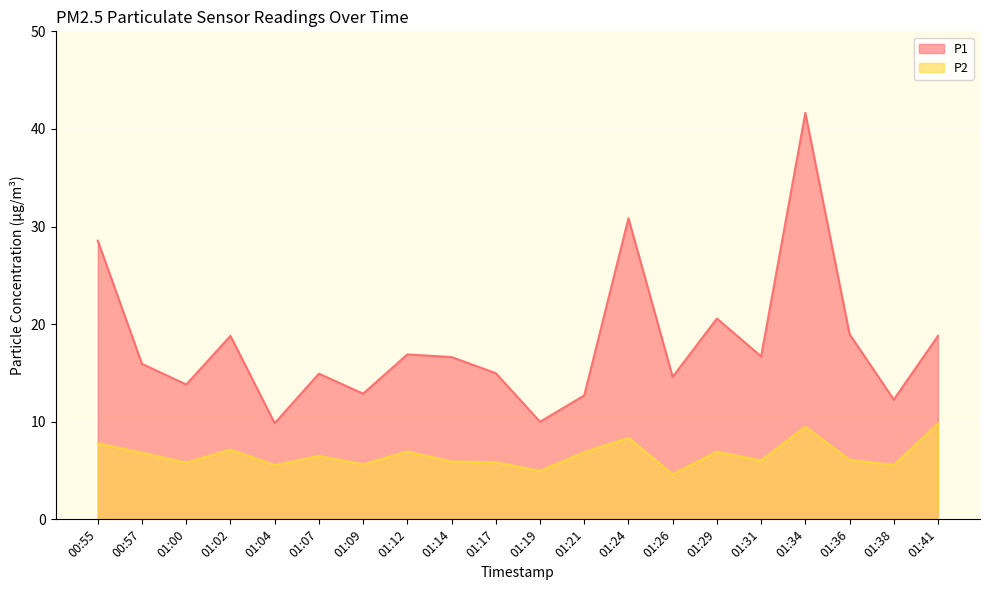

True or false: P2 and P1 intersect in this chart.

False